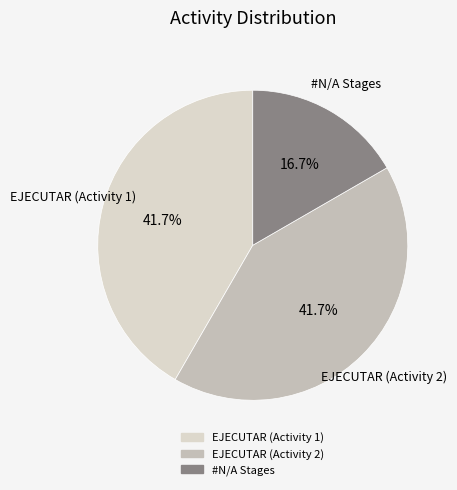

How many segments does this pie chart have?

3